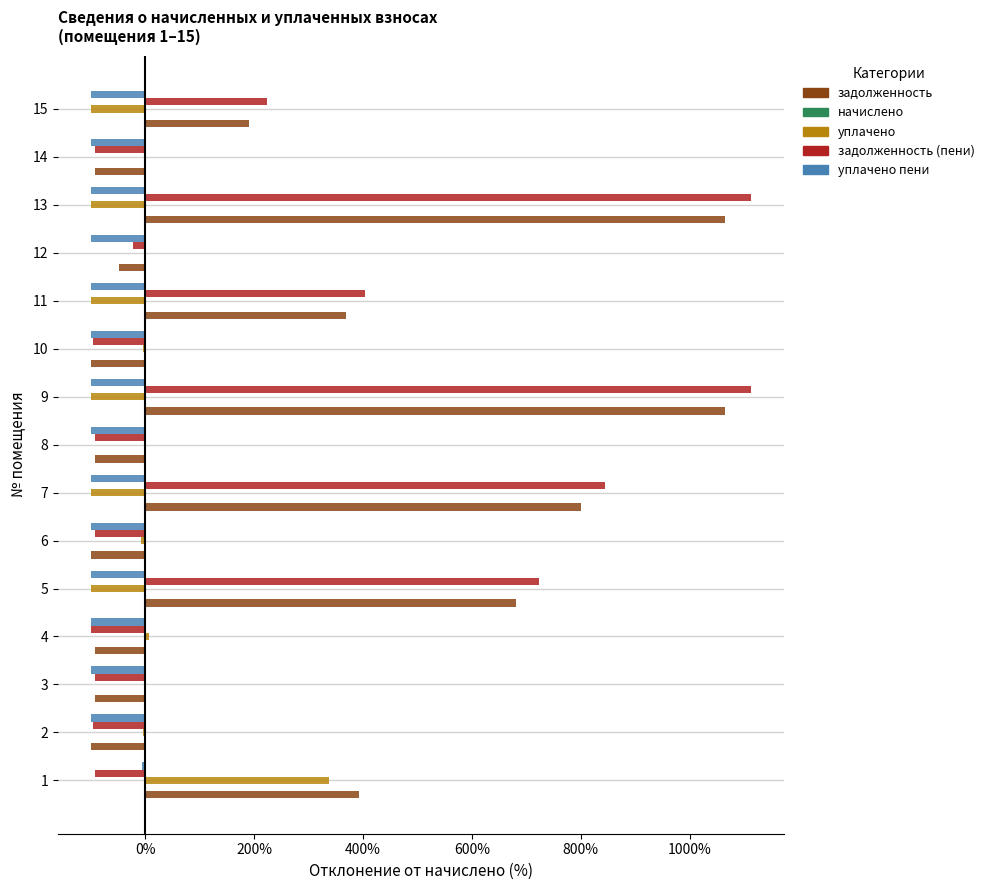

What value does the уплачено пени series have at 9?

-100.0